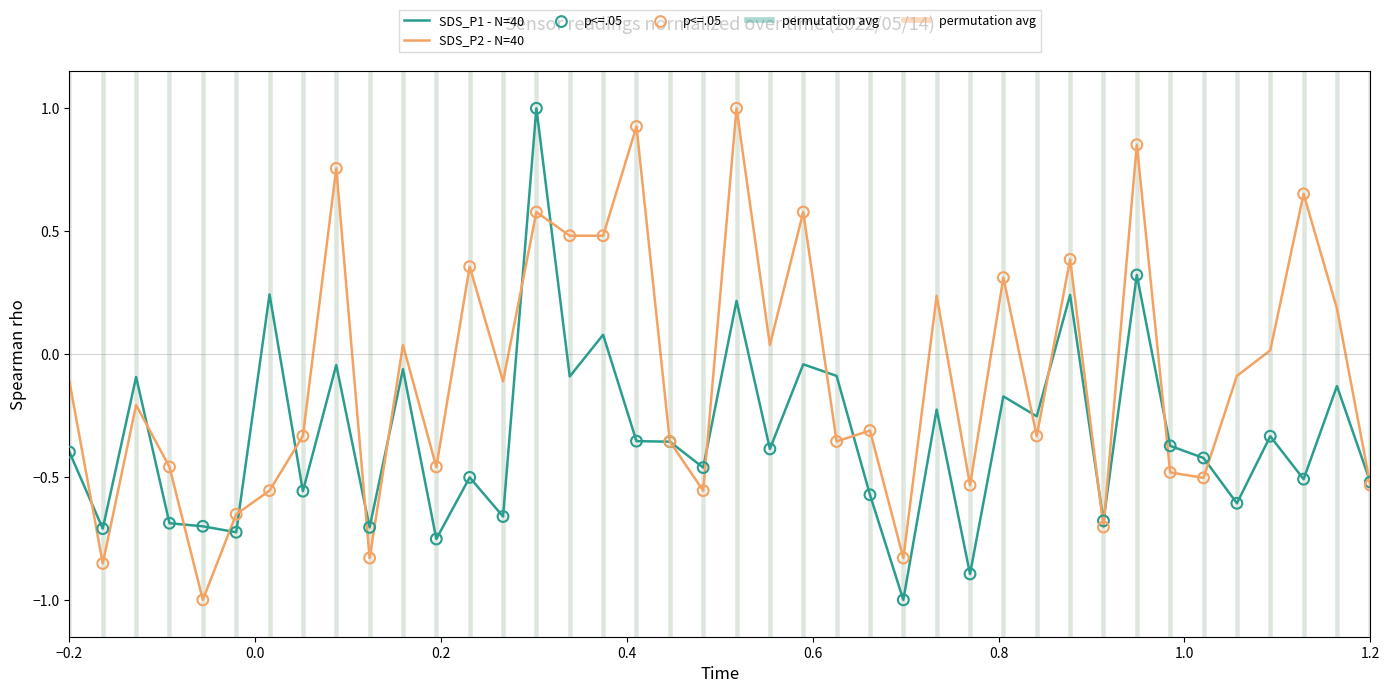

What is the highest value of the SDS_P1 - N=40 series?

1.0